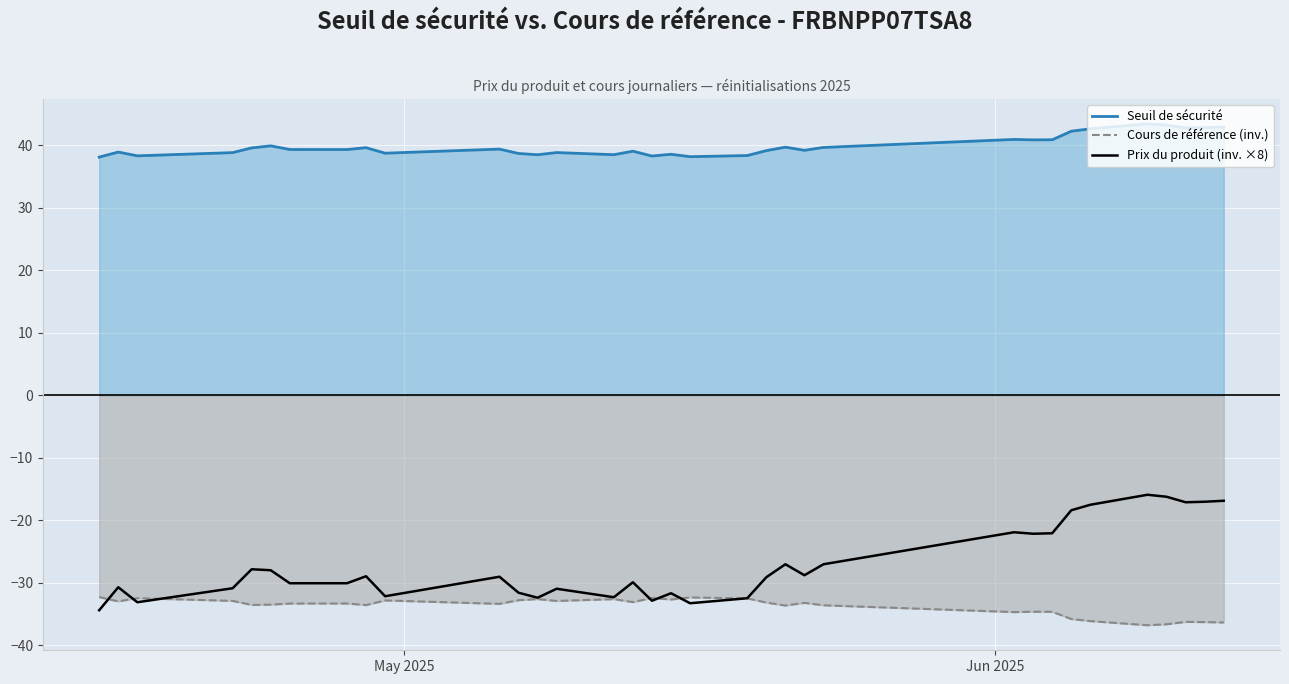

True or false: Cours de référence (inv.) and Prix du produit (inv. ×8) intersect in this chart.

True